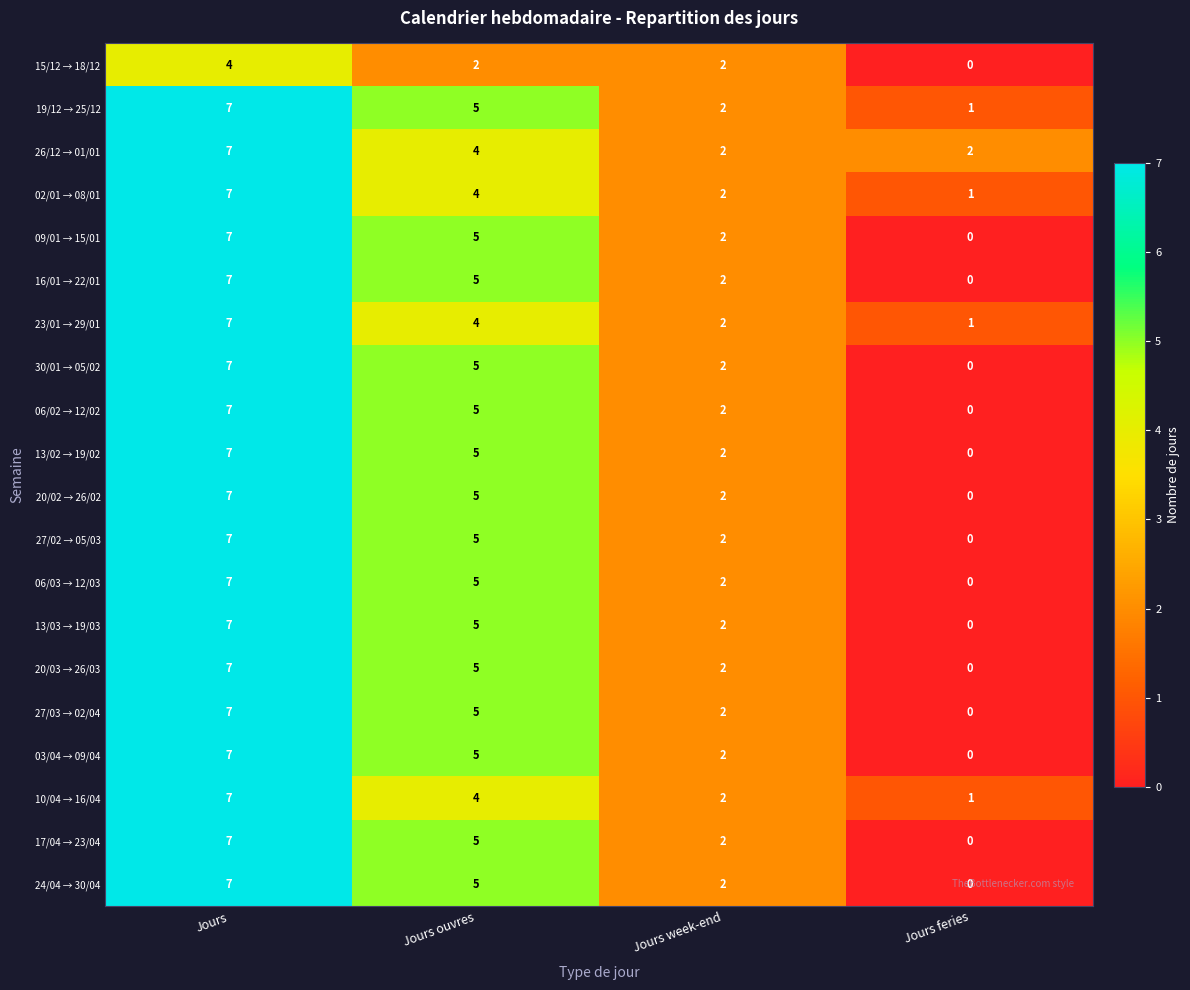

How many positive values does the 06/02 → 12/02 series have?

3